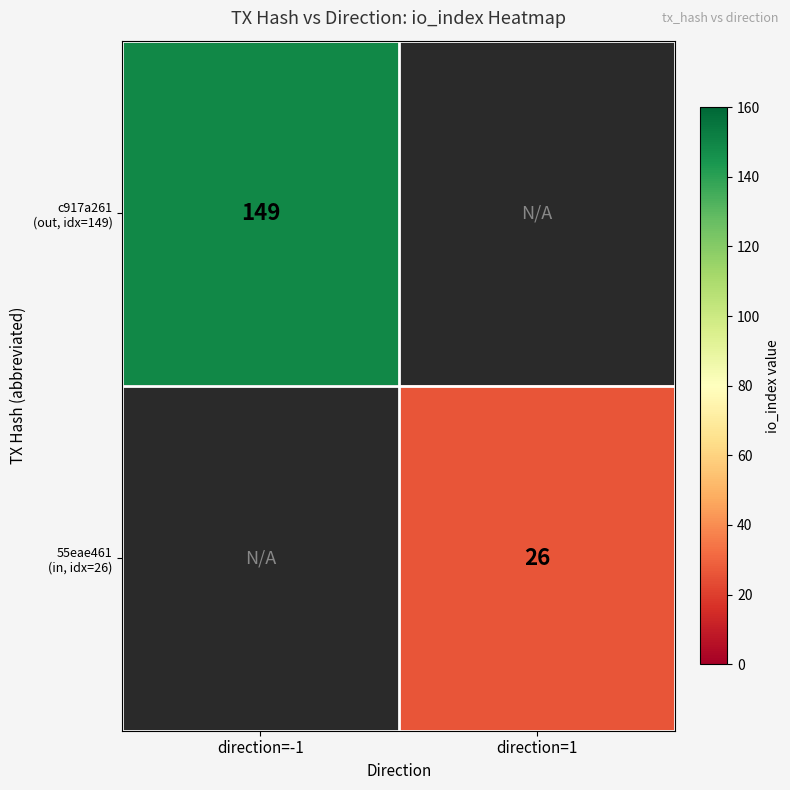

Count the number of categories in the chart.

2